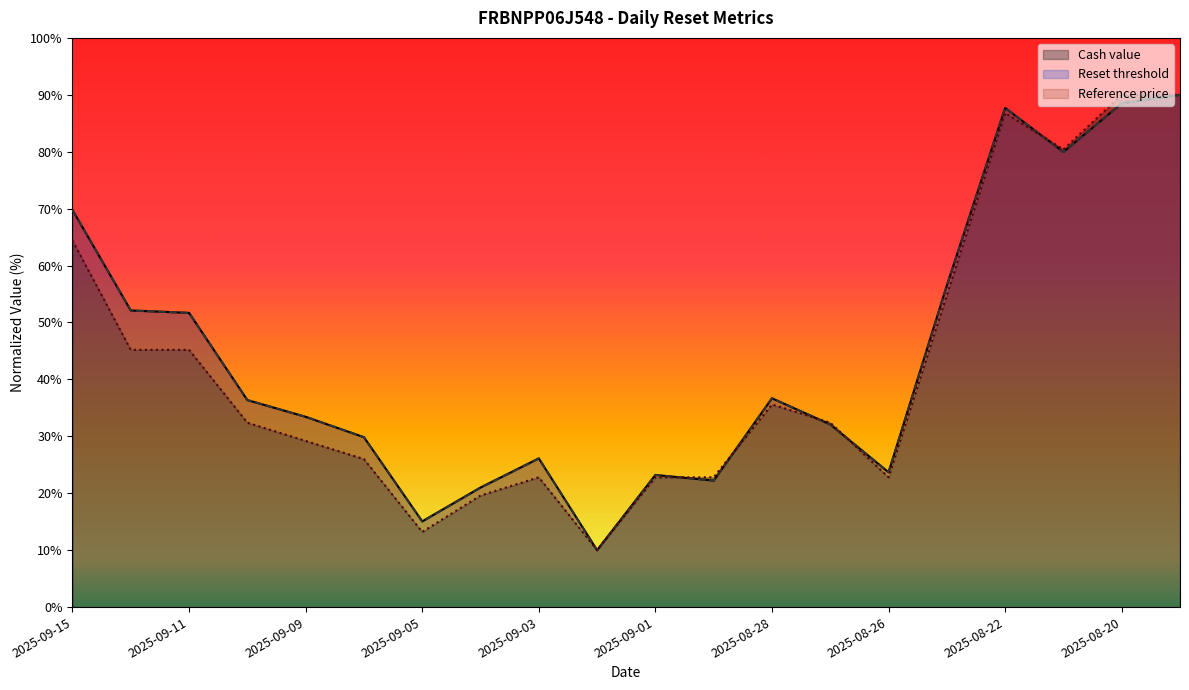

Where does the Reset threshold series first go above 36?

2025-09-15